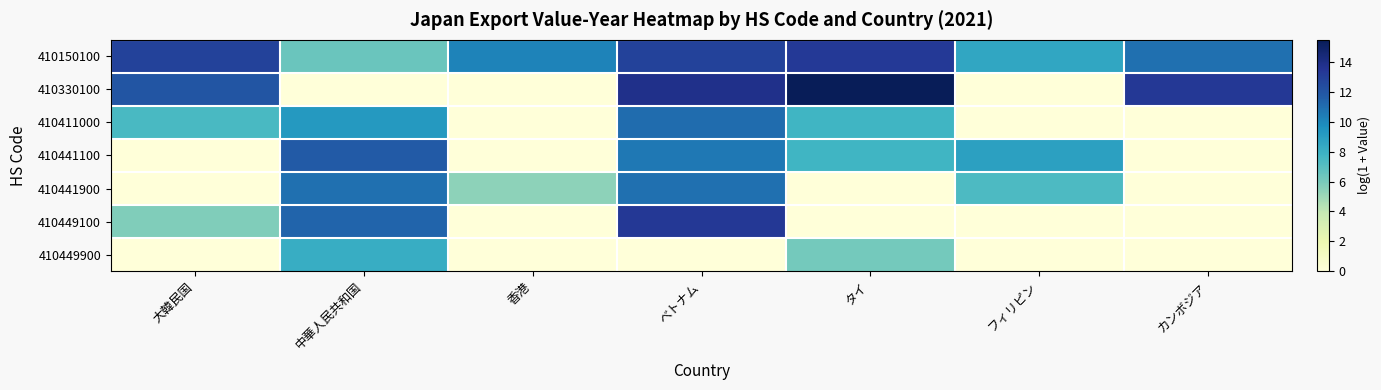

Reading left to right, extract all data points from this chart.

410150100: 大韓民国=12.9	中華人民共和国=6.5	香港=10.2	べトナム=12.9	タイ=13.3	フィリピン=8.6	カンボジア=11.0
410330100: 大韓民国=12.0	中華人民共和国=0.0	香港=0.0	べトナム=13.9	タイ=15.5	フィリピン=0.0	カンボジア=13.4
410411000: 大韓民国=7.5	中華人民共和国=9.2	香港=0.0	べトナム=11.0	タイ=7.8	フィリピン=0.0	カンボジア=0.0
410441100: 大韓民国=0.0	中華人民共和国=11.8	香港=0.0	べトナム=10.7	タイ=7.8	フィリピン=8.9	カンボジア=0.0
410441900: 大韓民国=0.0	中華人民共和国=10.9	香港=5.4	べトナム=10.9	タイ=0.0	フィリピン=7.4	カンボジア=0.0
410449100: 大韓民国=5.8	中華人民共和国=11.4	香港=0.0	べトナム=13.3	タイ=0.0	フィリピン=0.0	カンボジア=0.0
410449900: 大韓民国=0.0	中華人民共和国=8.2	香港=0.0	べトナム=0.0	タイ=6.2	フィリピン=0.0	カンボジア=0.0